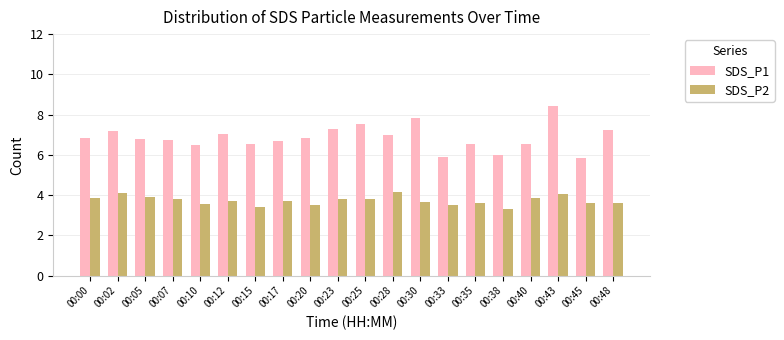

List the series in order of their peak value, highest first.

SDS_P1, SDS_P2